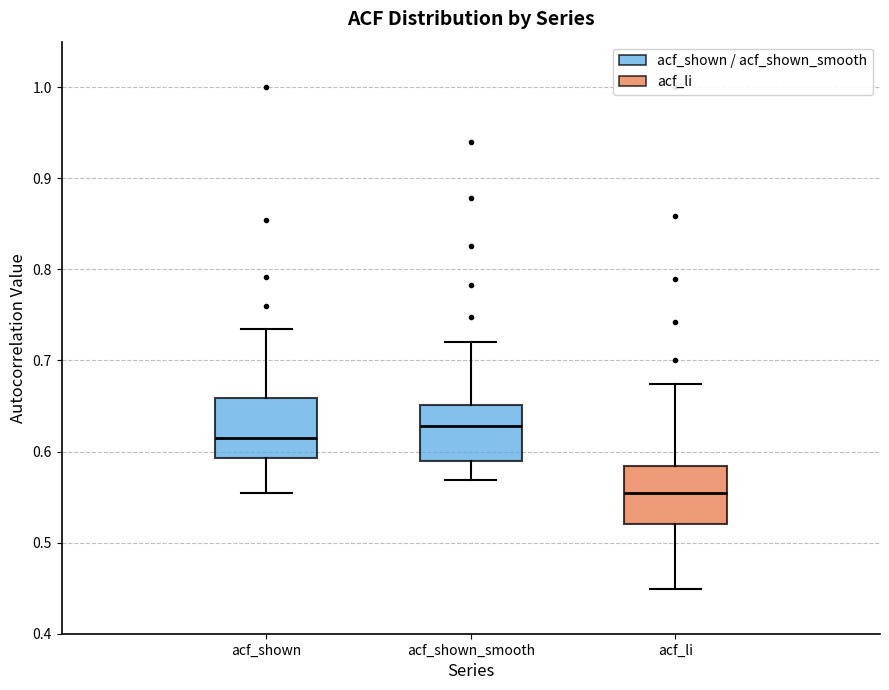

Where is the upper edge of the box for acf_li on the y-axis? The values are not printed on the chart, so give them approximately, as read against the axis.

0.58